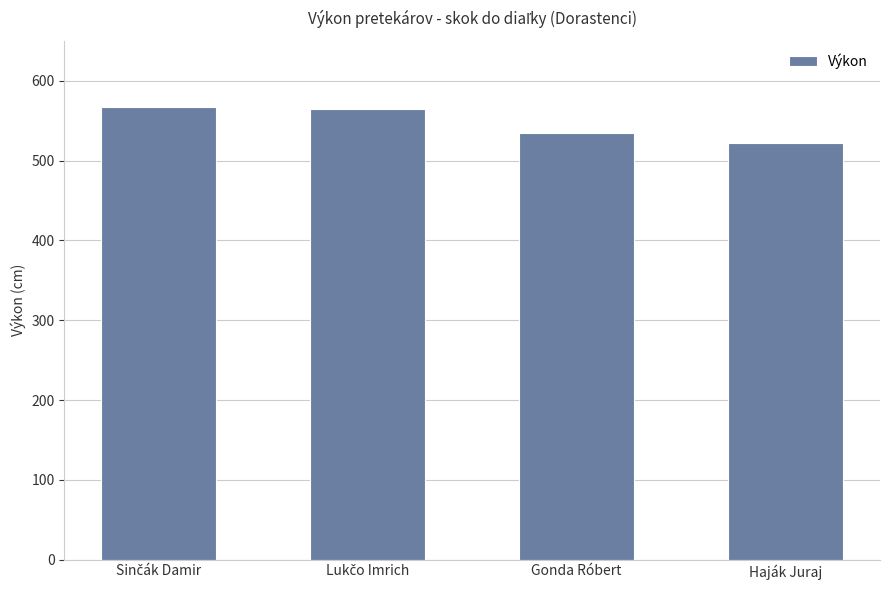

What is the greatest value displayed?

567